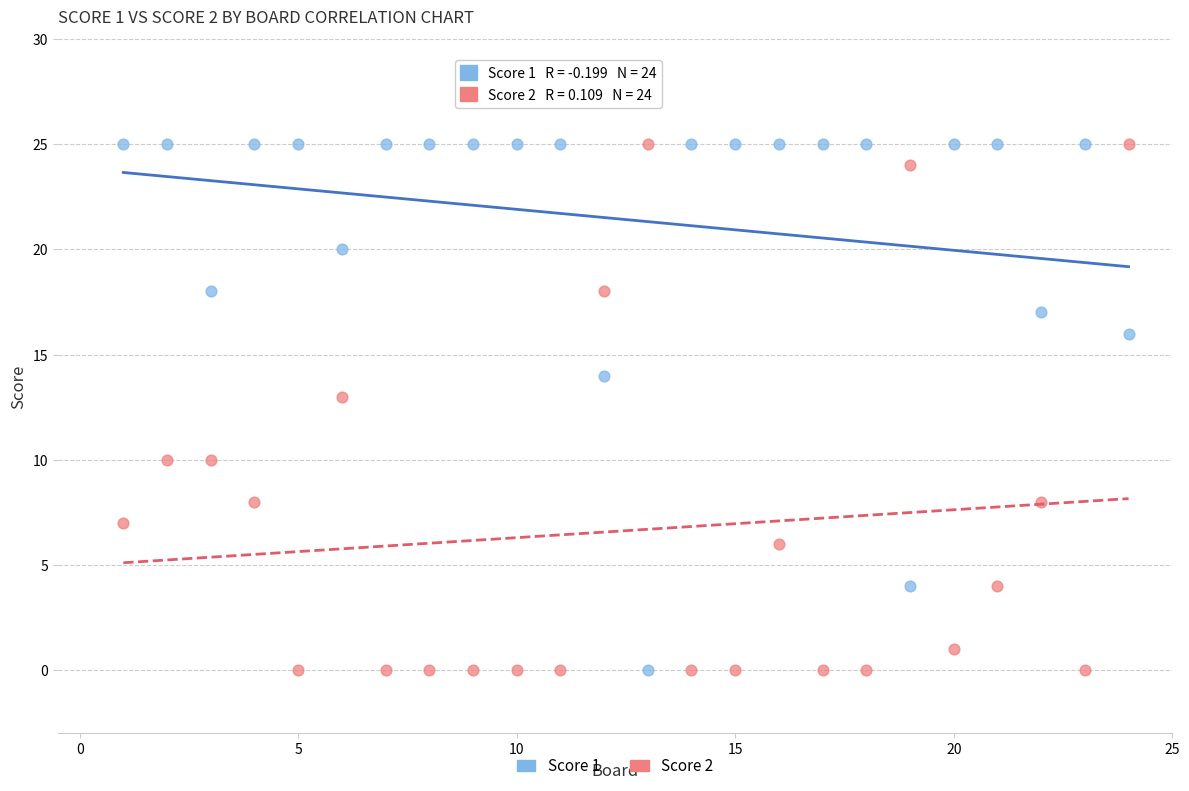

What is the X range (max minus min) for the scatter plot?

23